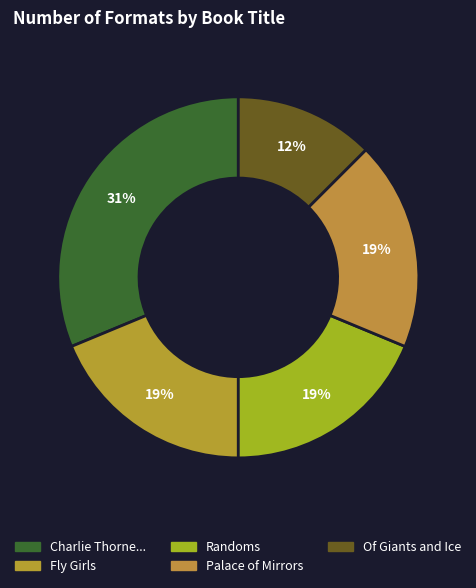

Which category has the smallest portion of the pie?

Of Giants and Ice